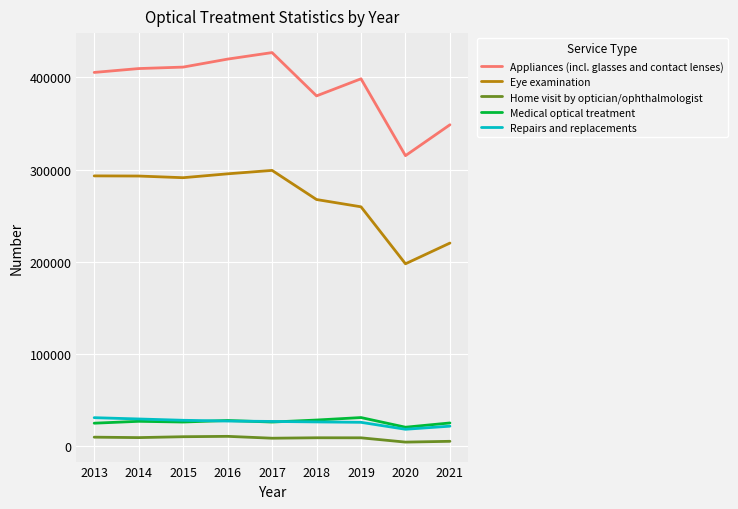

In Repairs and replacements, how many points are lower than both neighbors (excluding endpoints)?

1